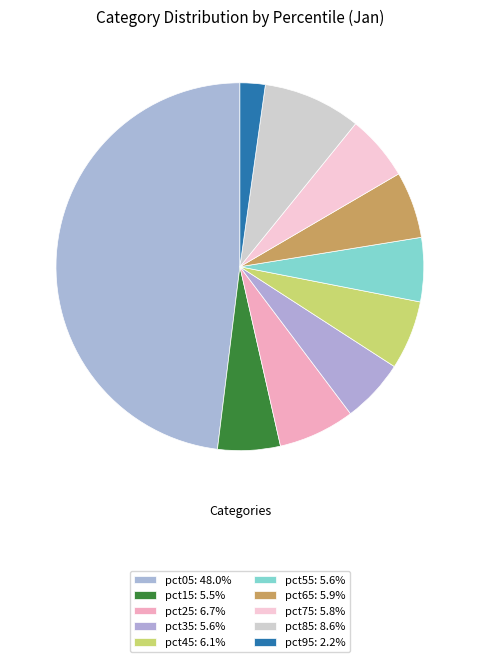

Does pct75 account for over 50% of the chart?

No